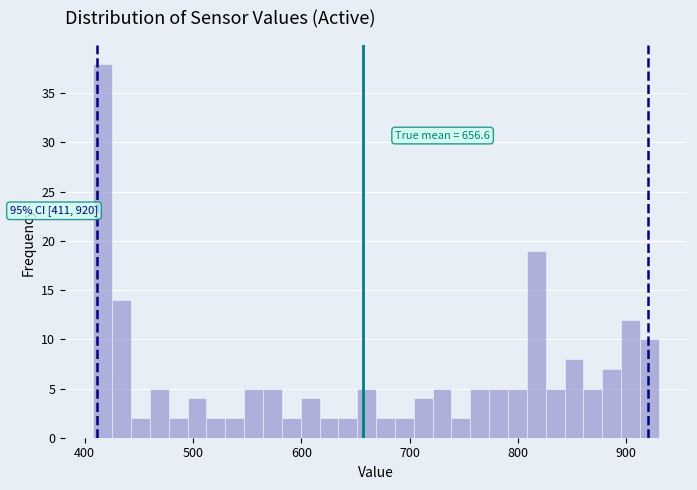

Around what value on the x-axis is the tallest bar? Give the approximate position of its centre, as read against the axis.

420